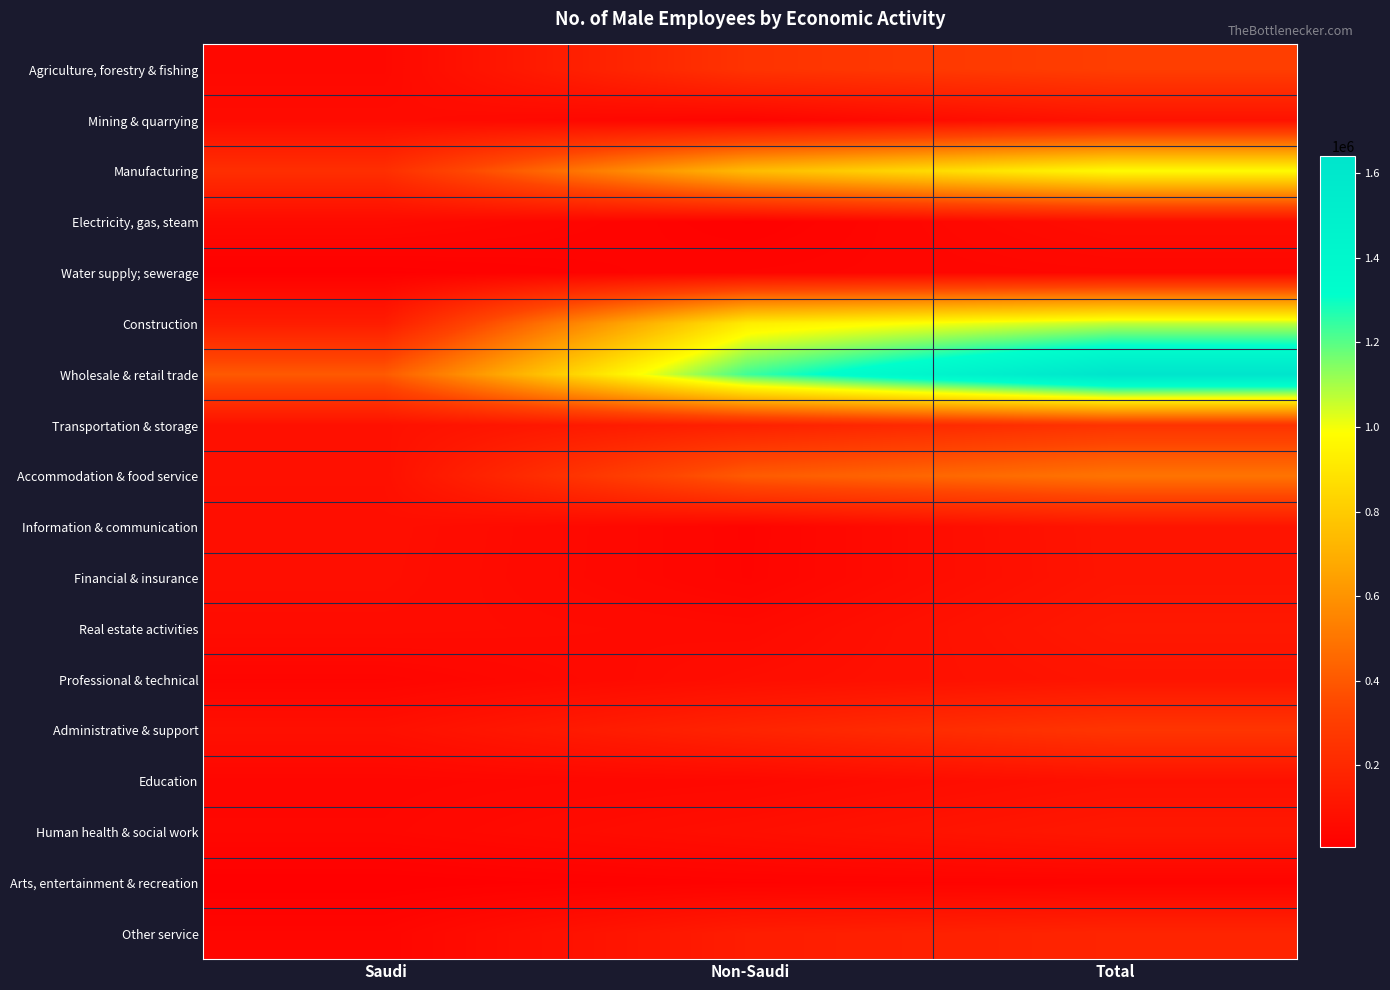

Which series changed the most between Non-Saudi and Total?

Wholesale & retail trade